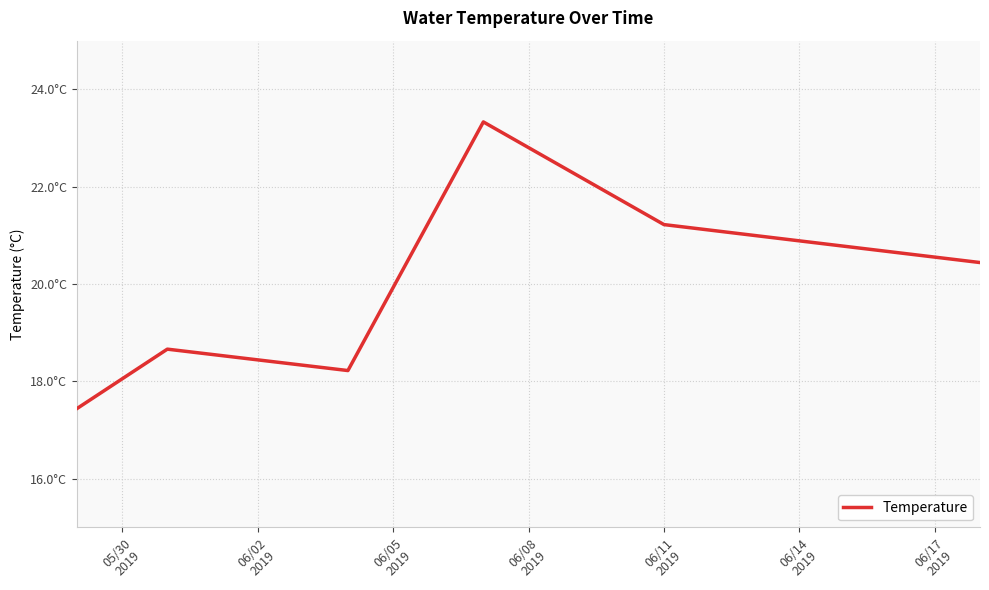

Does the chart have visible grid lines?

Yes